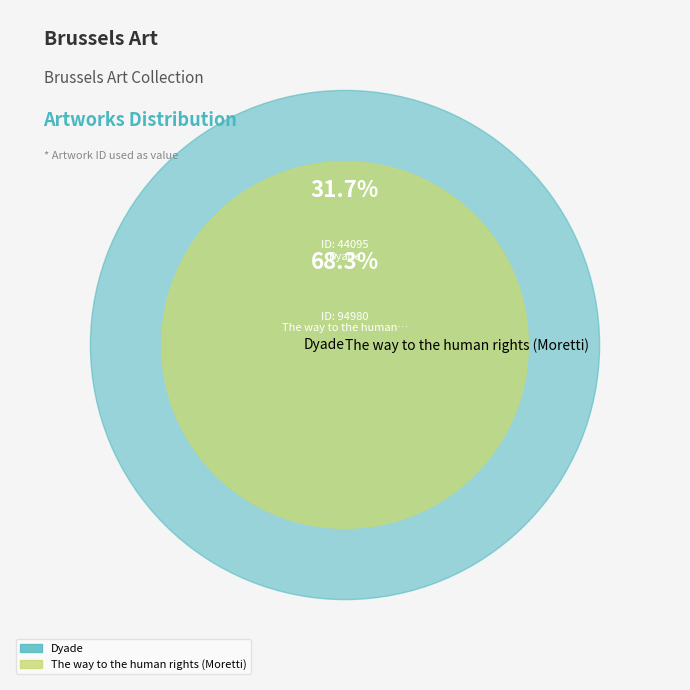

Between The way to the human rights (Moretti) and Dyade, which is larger?

The way to the human rights (Moretti)